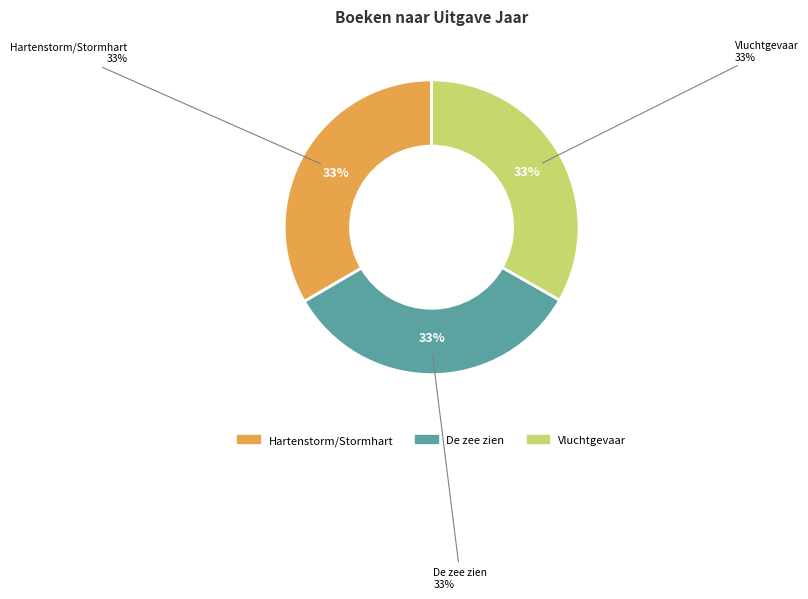

Count the number of slices in the pie.

3